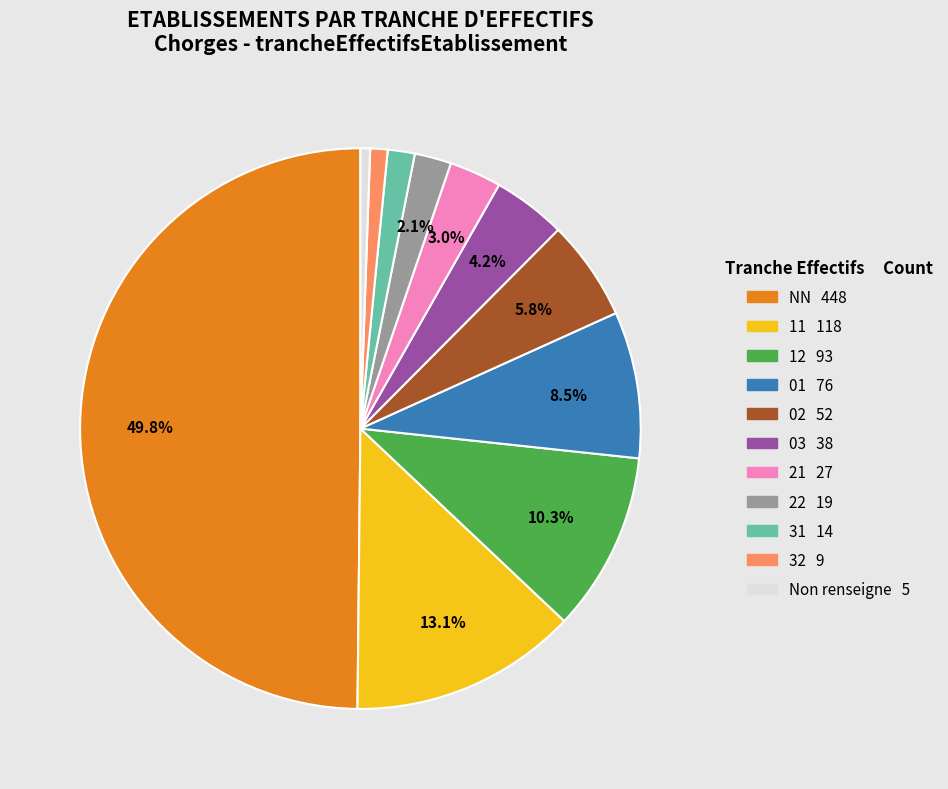

To the nearest percent, what is the difference between the largest and smallest slice percentages?

49%